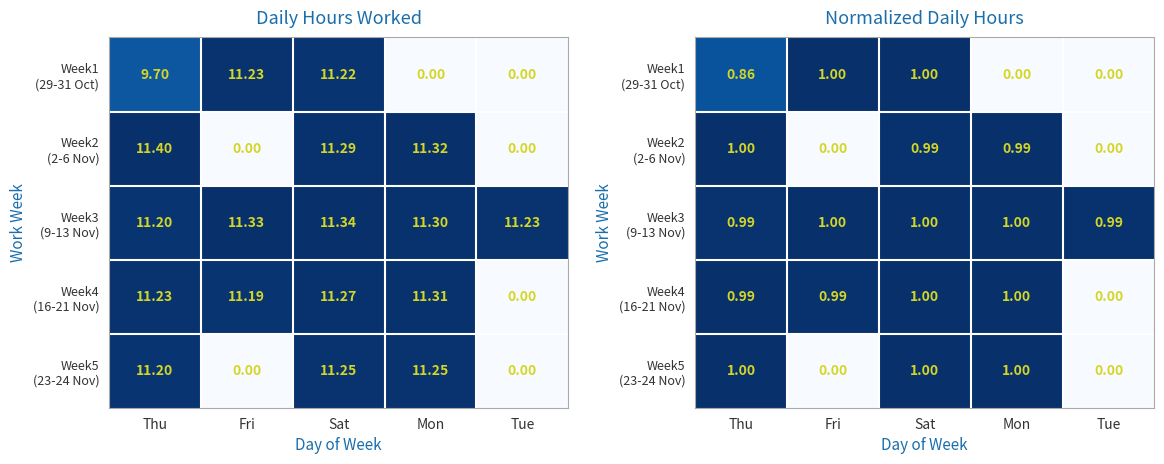

What is the total value across all series at Thu?

4.8